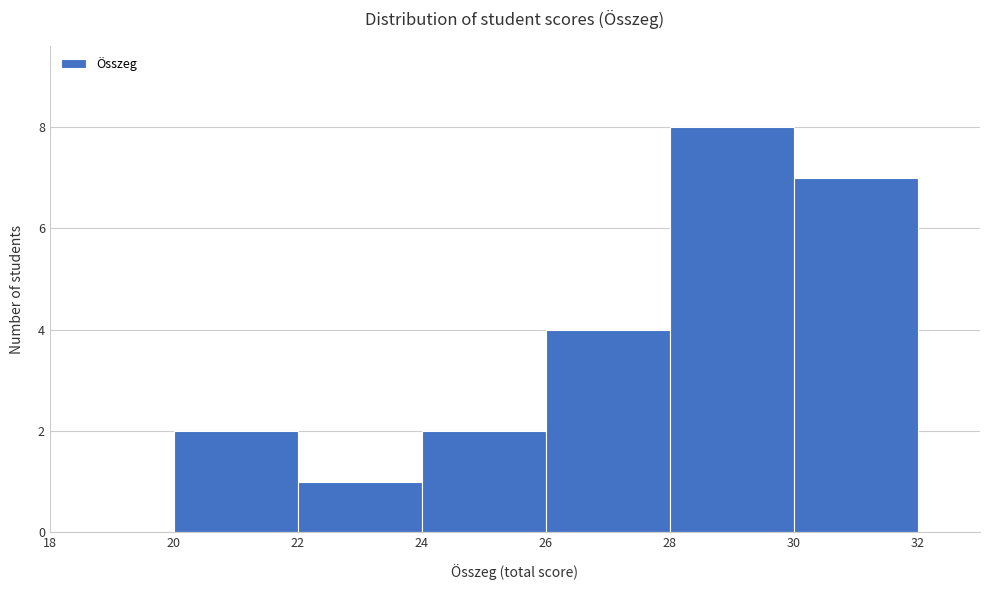

Reading left to right, list every bar in this chart as the range it spans on the x-axis followed by its height. The values are not printed on the chart, so give them approximately, as read against the axis.

18 to 20: 0
20 to 22: 2
22 to 24: 1
24 to 26: 2
26 to 28: 4
28 to 30: 8
30 to 32: 7